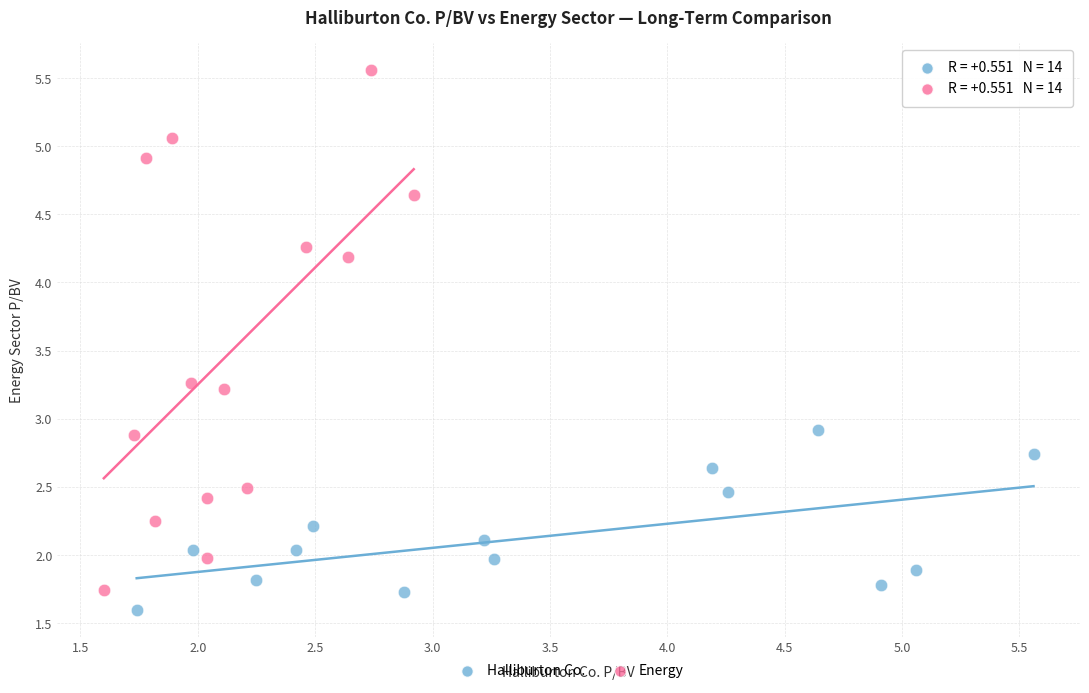

Which series contains the highest Y value?

Energy